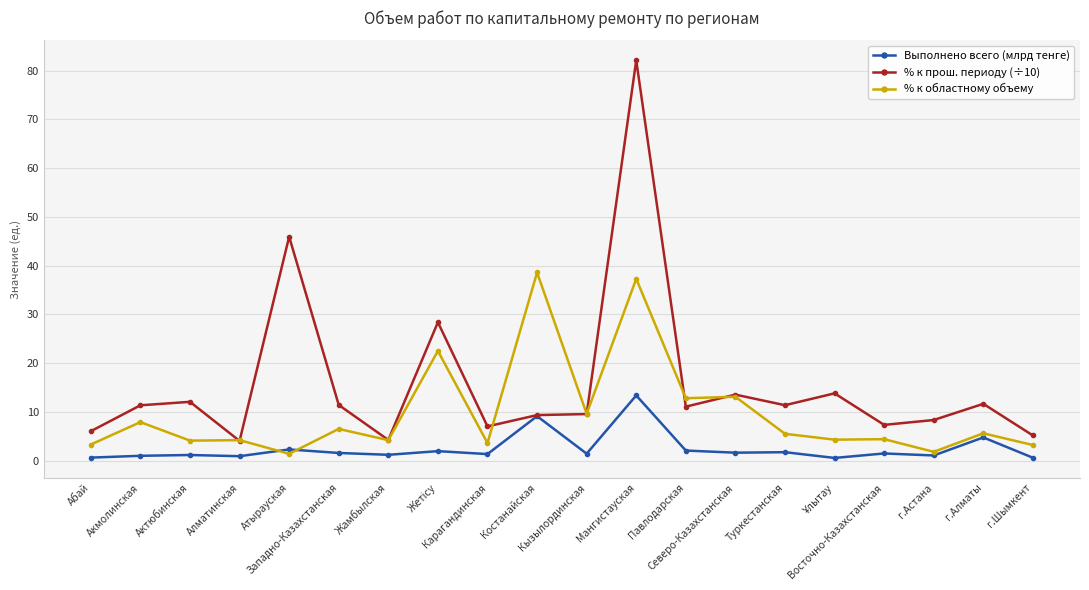

What is the value of the % к областному объему point at the 10th from the left?

38.6